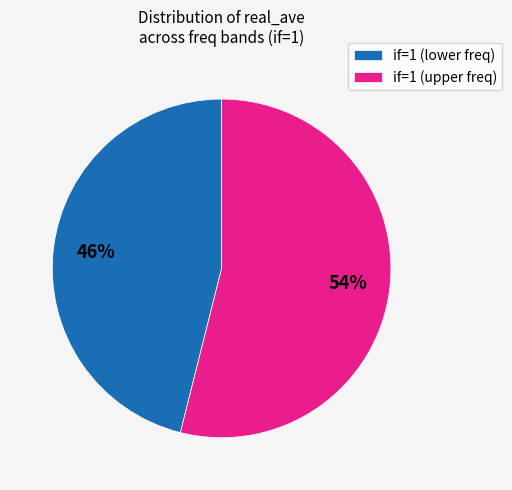

Is it true that if=1 (upper freq) is 60% of the pie?

False